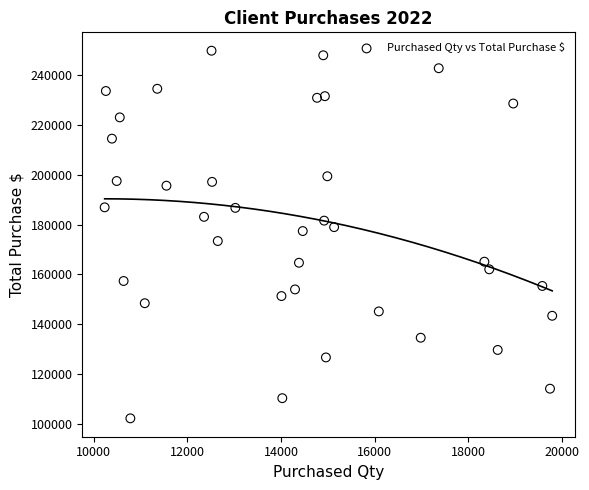

What is the range of X values (max minus min)?

9561